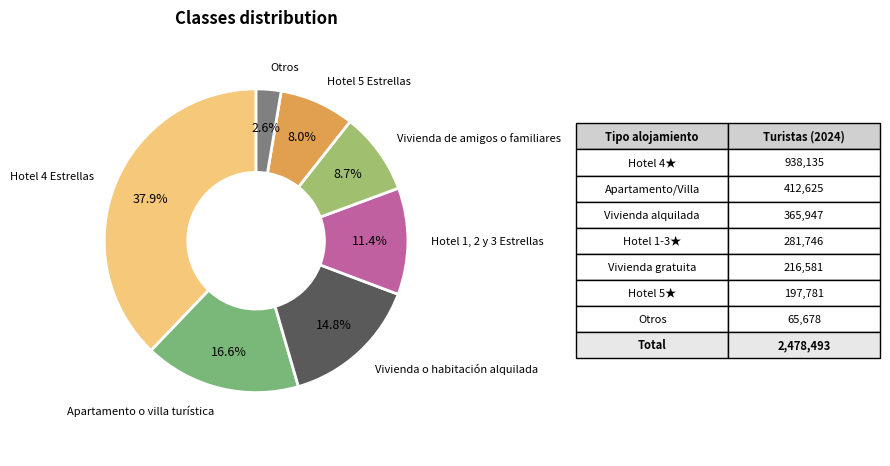

To the nearest percent, what percentage of the pie is Hotel 1, 2 y 3 Estrellas?

11%